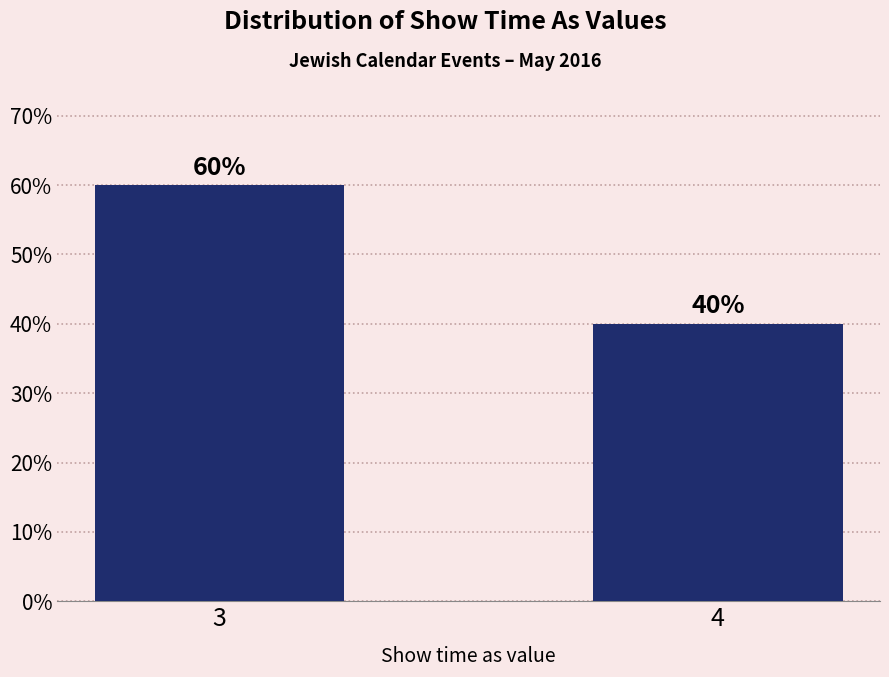

Reading left to right, what are all the values shown in this chart?

3=60	4=40